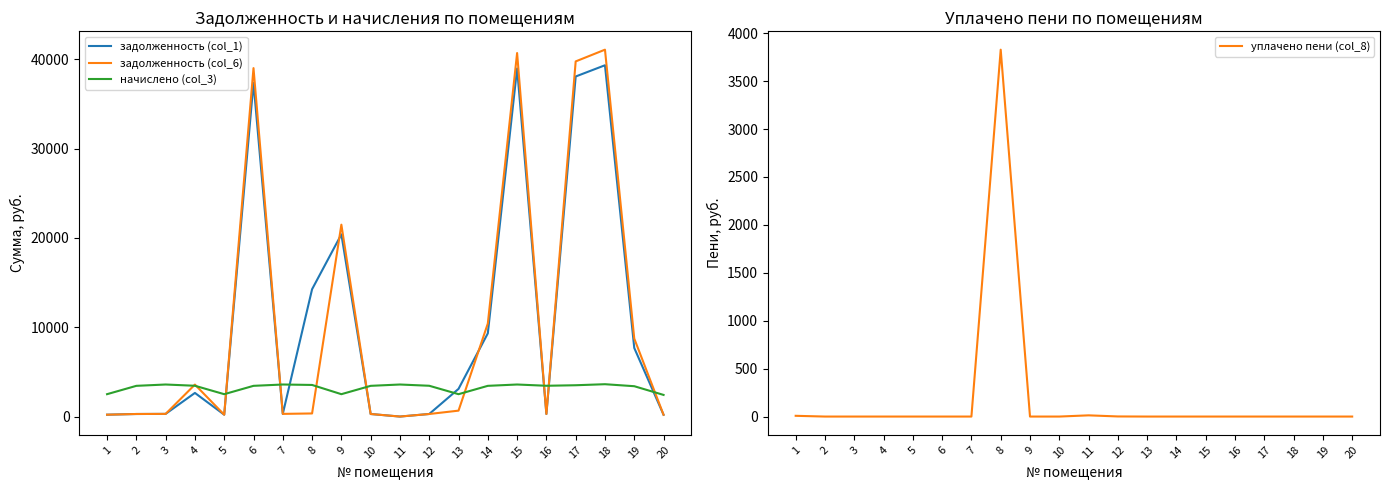

Where does the задолженность (col_6) series first go above 347?

4